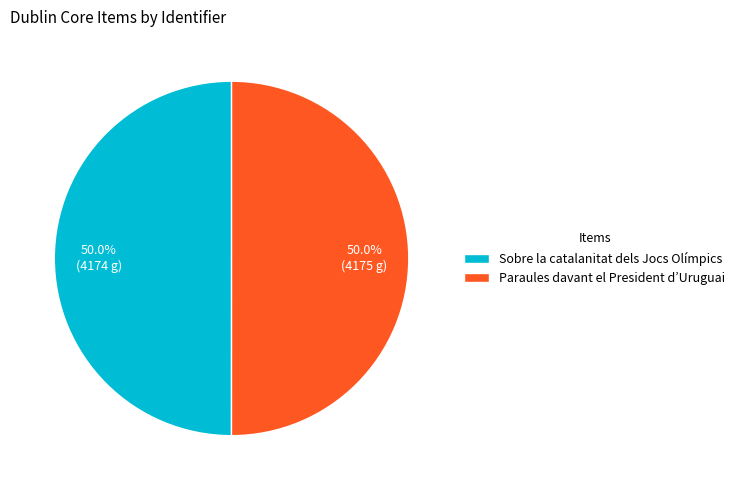

Approximately how many times larger is the value at Paraules davant el President d’Uruguai compared to Sobre la catalanitat dels Jocs Olímpics?

1.0